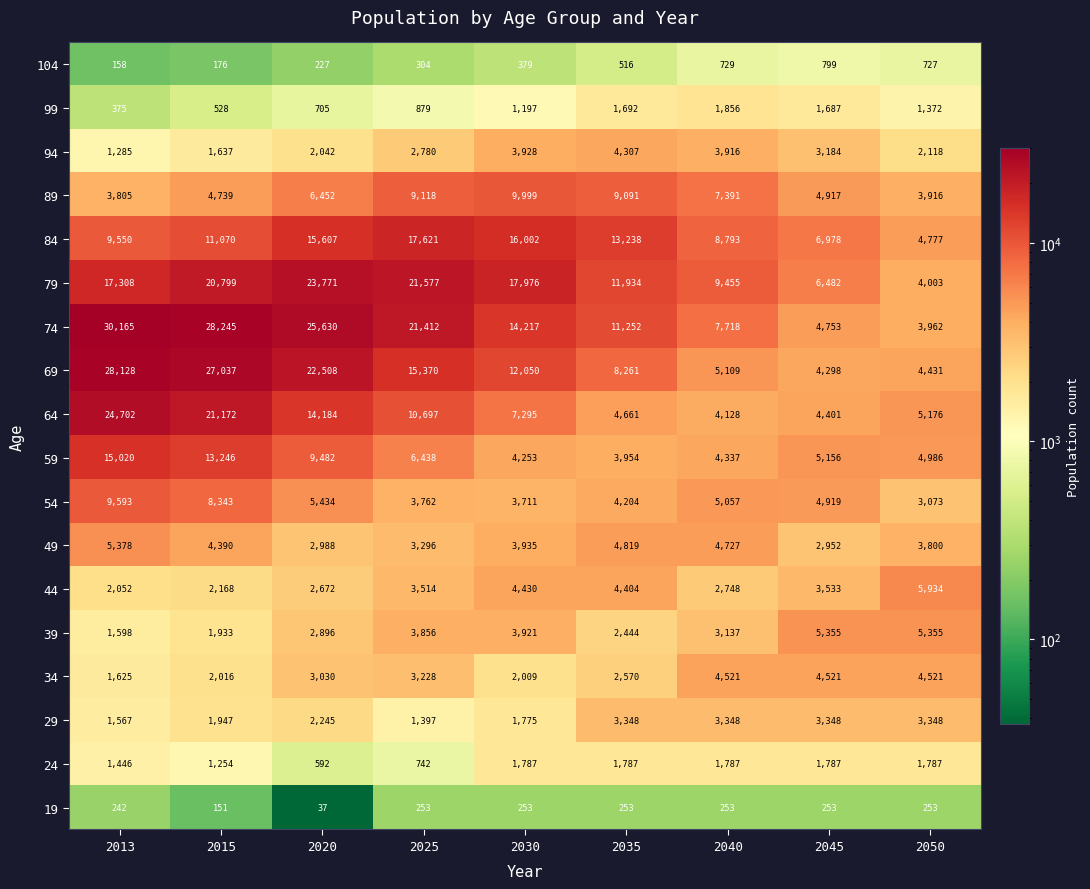

Rank the series at 2020 from highest to lowest value.

74, 79, 69, 84, 64, 59, 89, 54, 34, 49, 39, 44, 29, 94, 99, 24, 104, 19